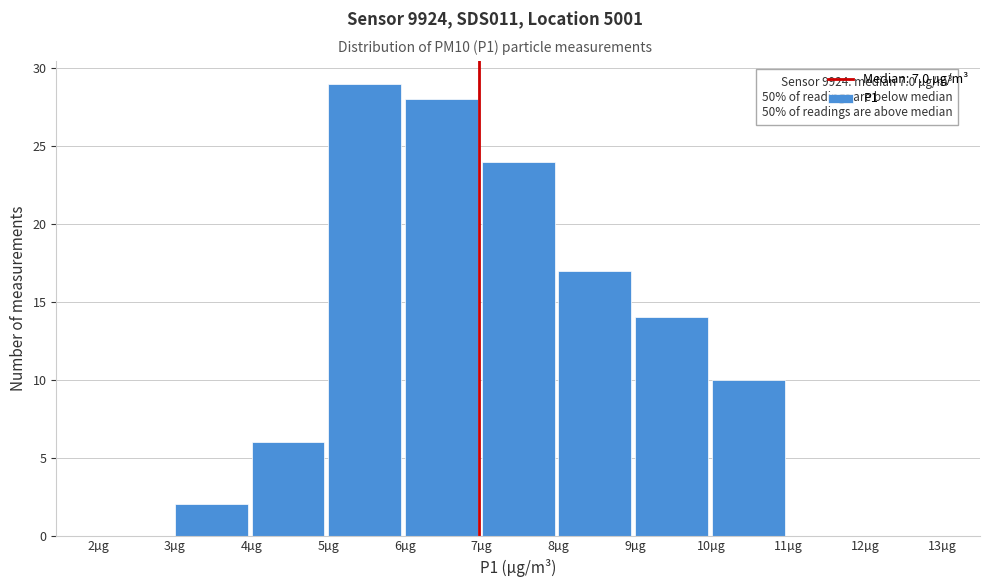

Which range on the x-axis has the tallest bar?

5 to 6